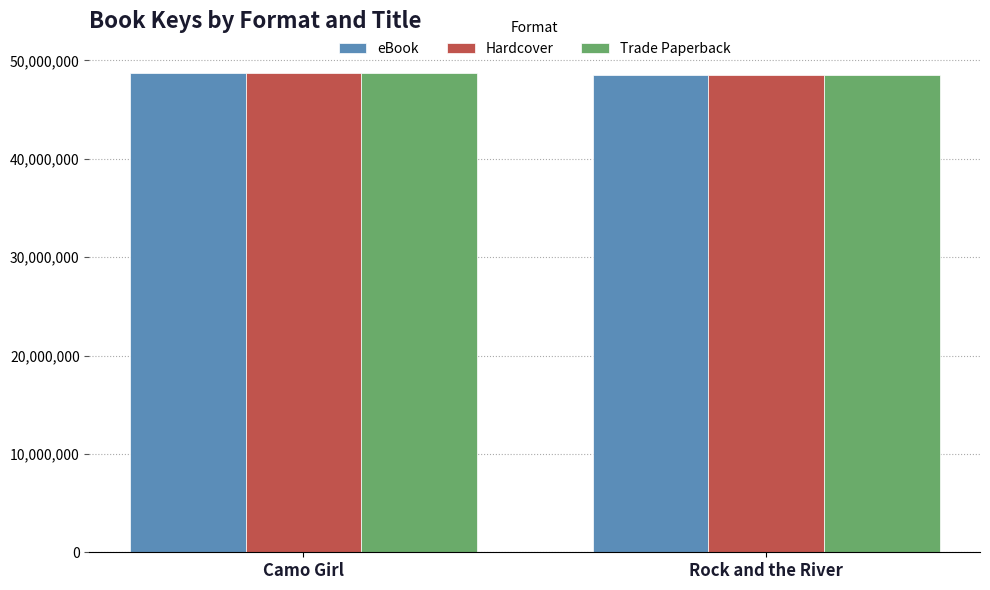

What is the smallest value displayed?

48551525